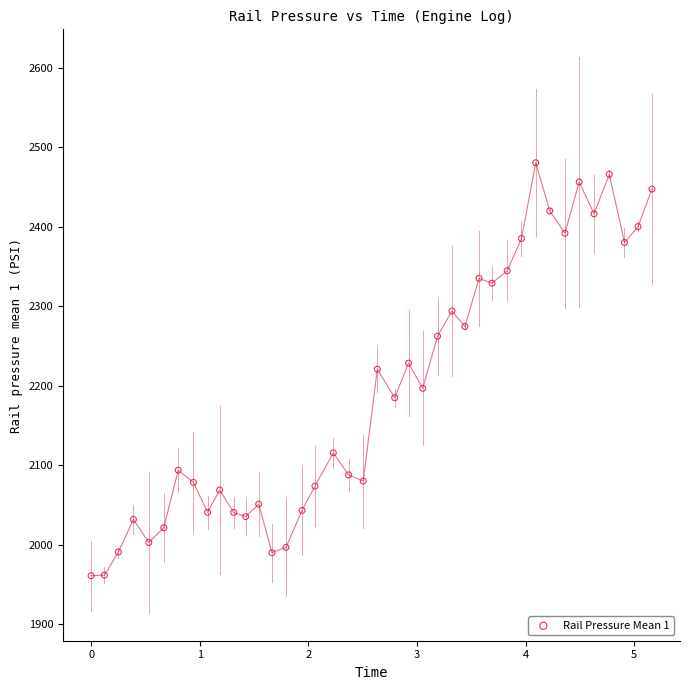

What is the range of X values (max minus min)?

5.2